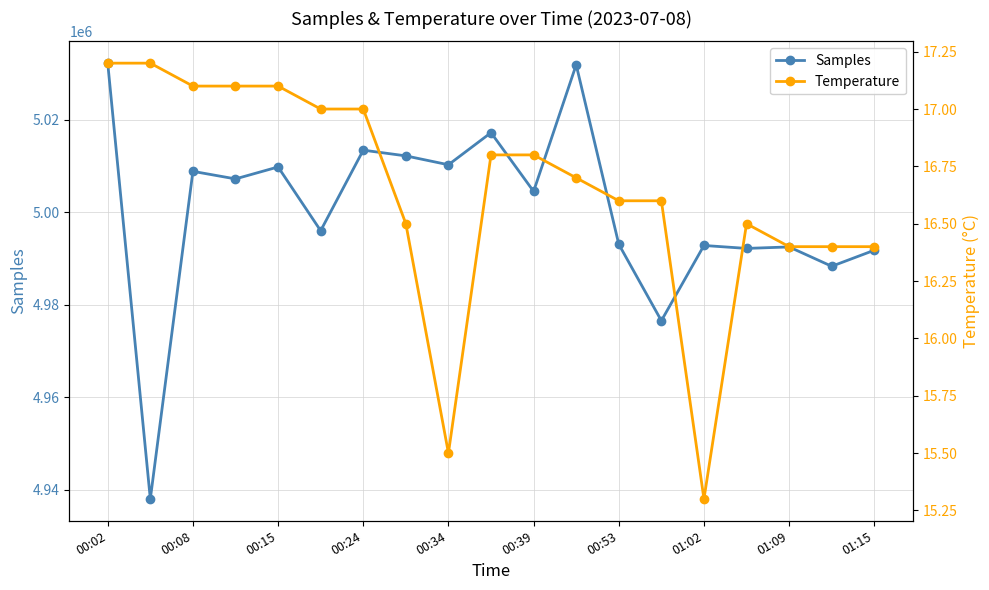

How many values in the Temperature series are below 16?

2